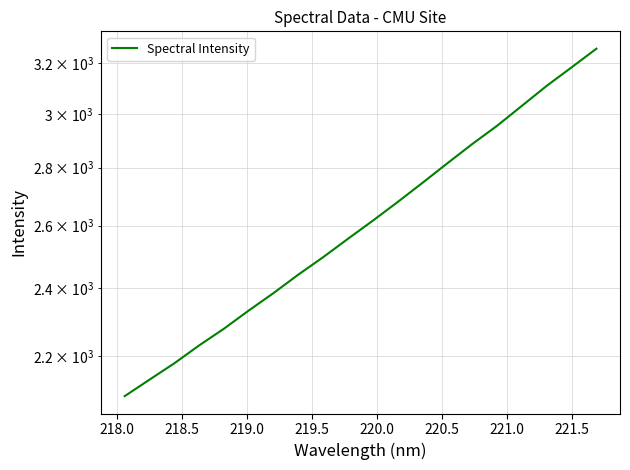

What is the sum of all values?

52416.5